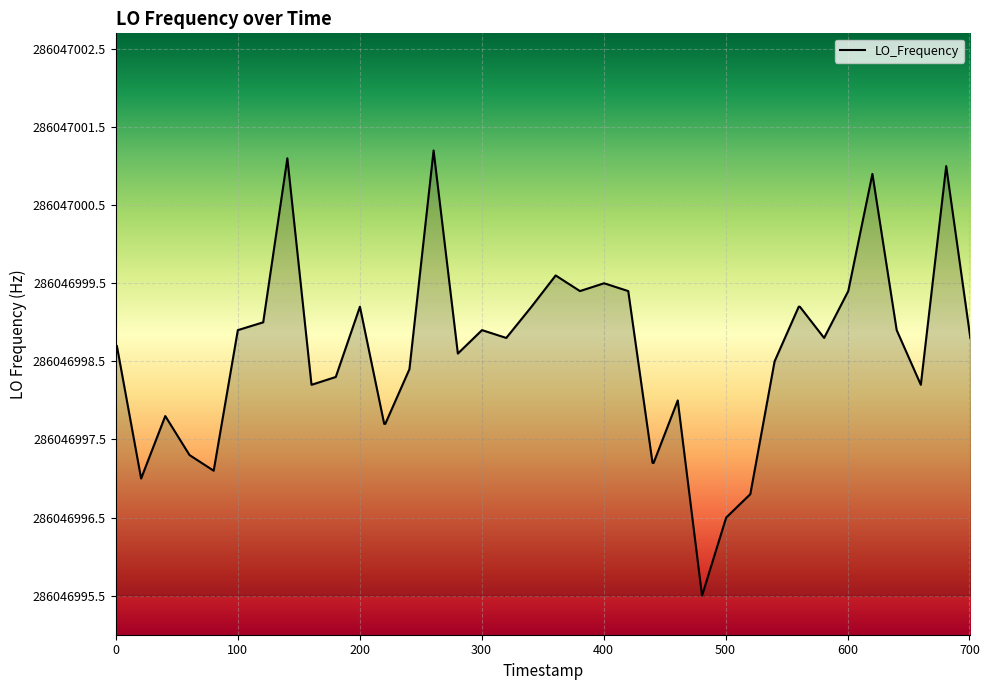

How many interior local peaks (higher than both neighbors) does the data have?

10